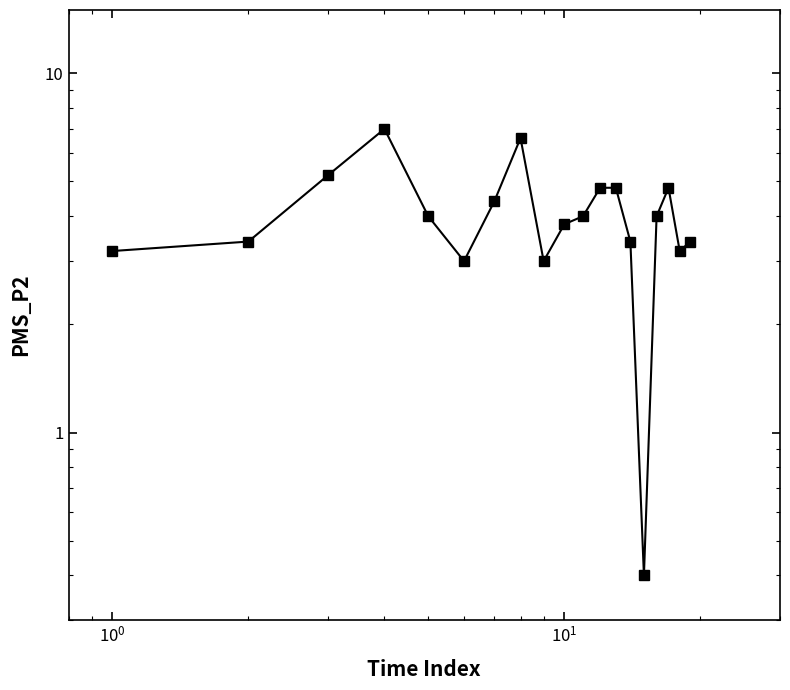

True or false: there are more than 2 points higher than both neighbors.

True